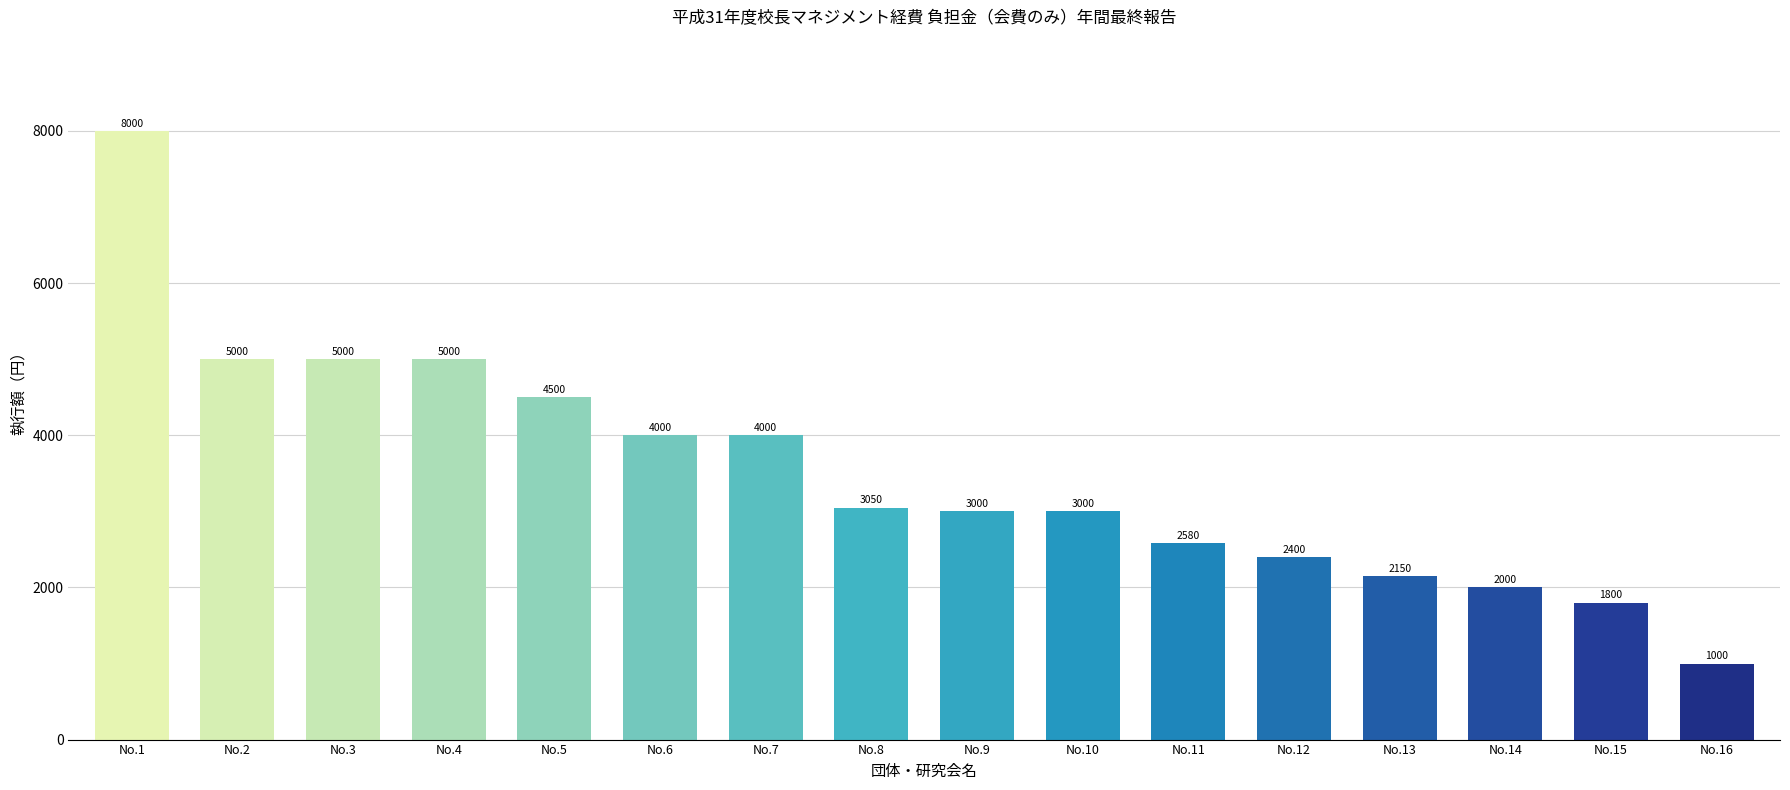

What is the ratio of the value at No.16 to the value at No.12?

0.4